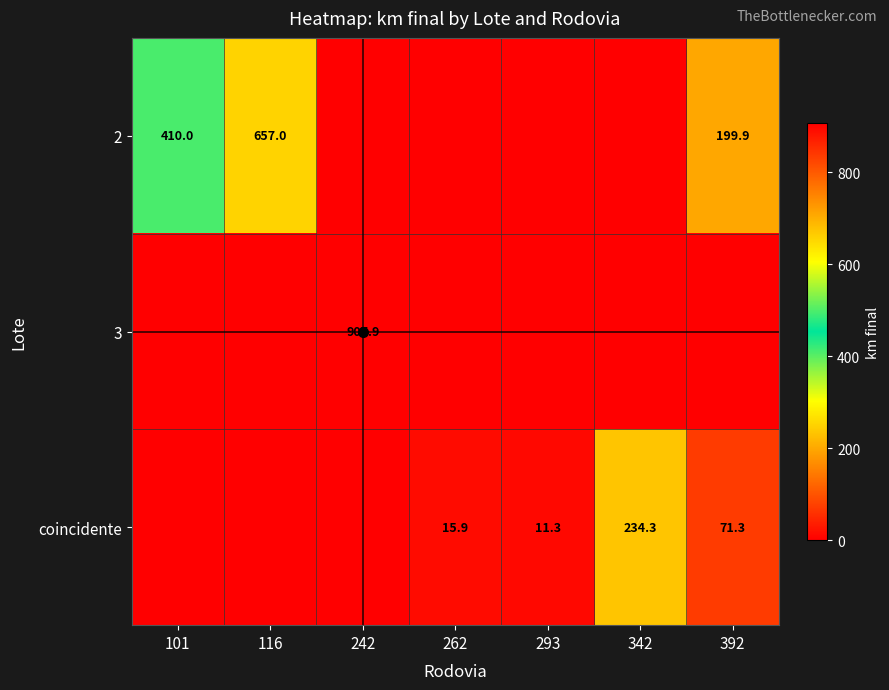

Between 101 and 293, which is larger?

101